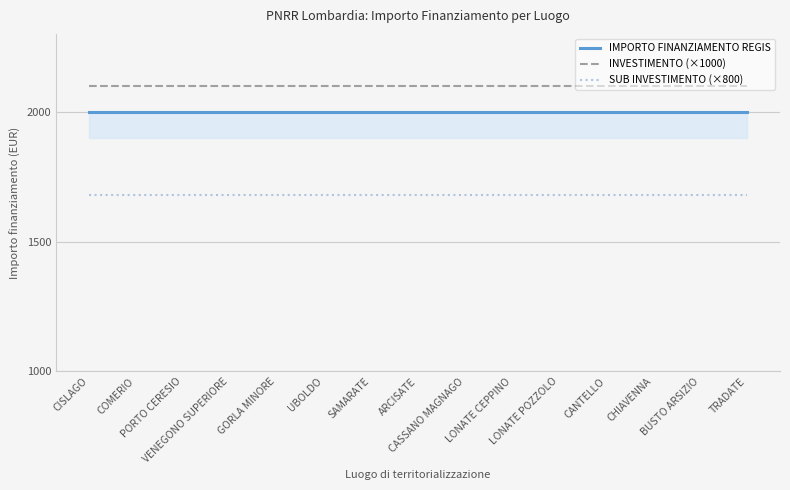

True or false: SUB INVESTIMENTO (×800) and IMPORTO FINANZIAMENTO REGIS intersect in this chart.

False